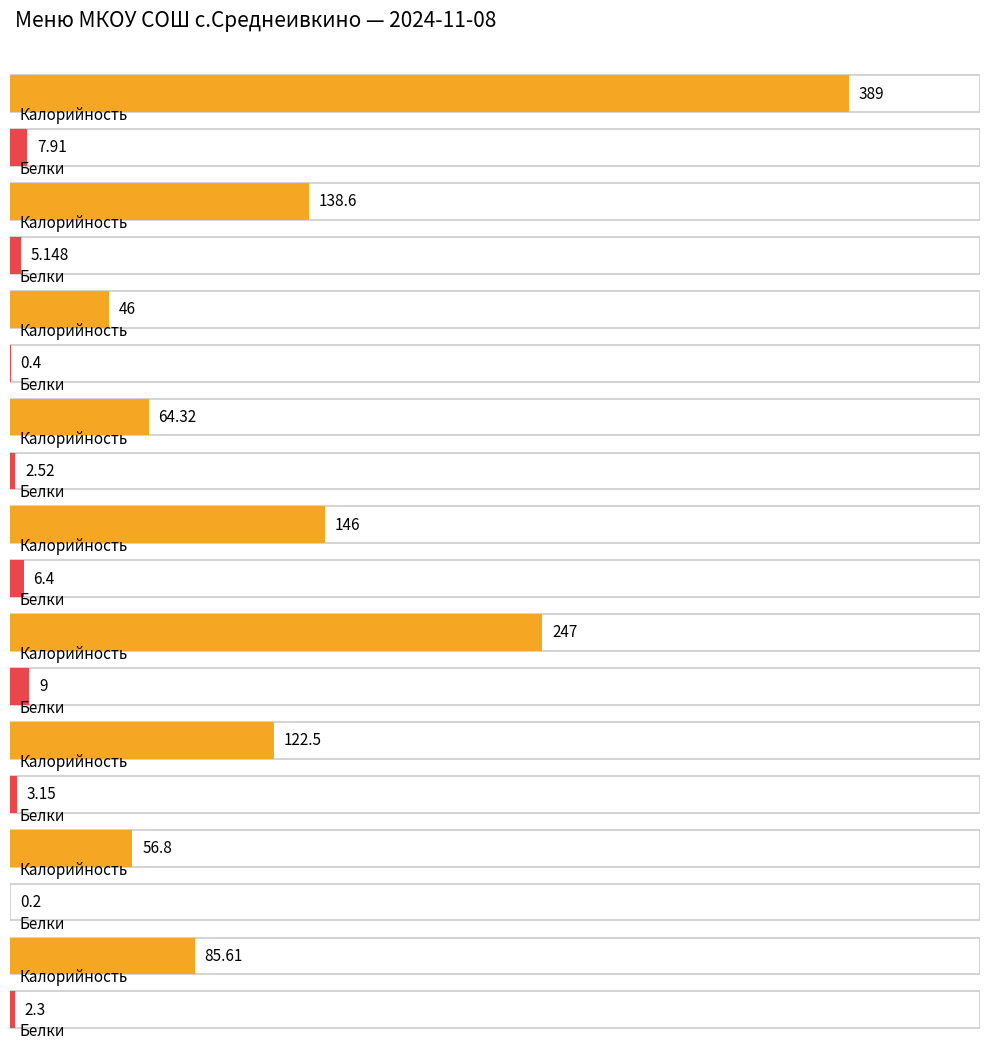

What is the maximum value shown in the chart?

389.0